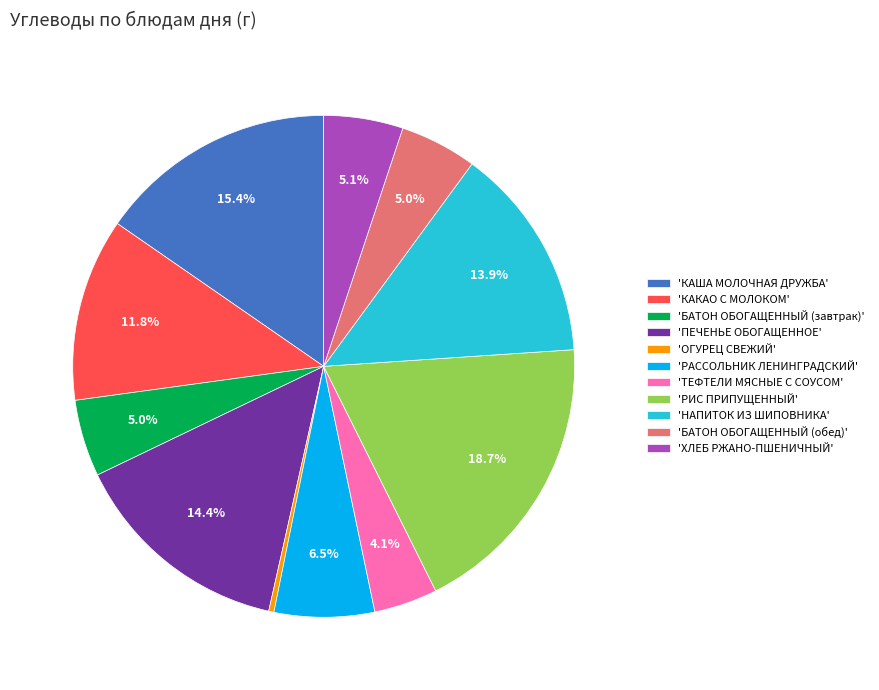

Is there a majority slice in this chart?

No